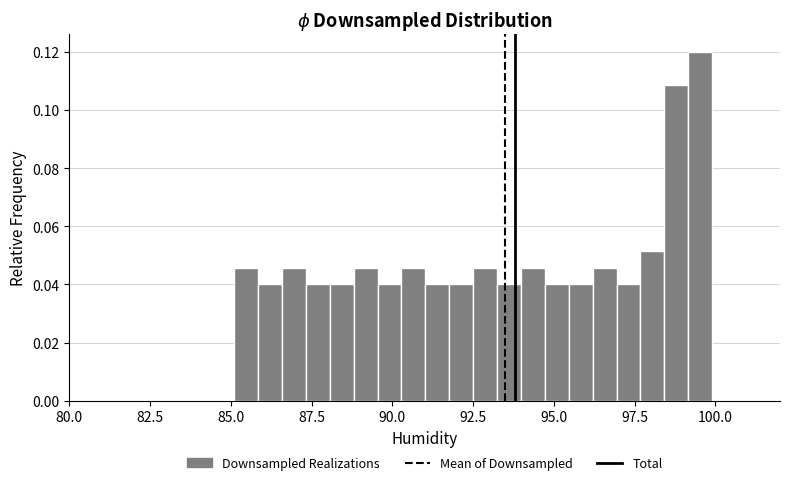

Read against the x-axis, roughly where is the centre of the tallest bar?

99.5